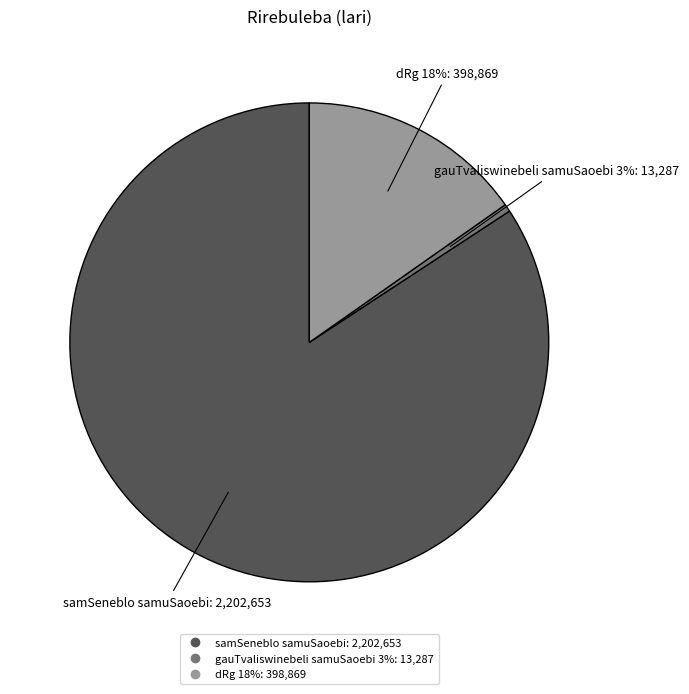

Does dRg 18% represent more than half of the total?

No